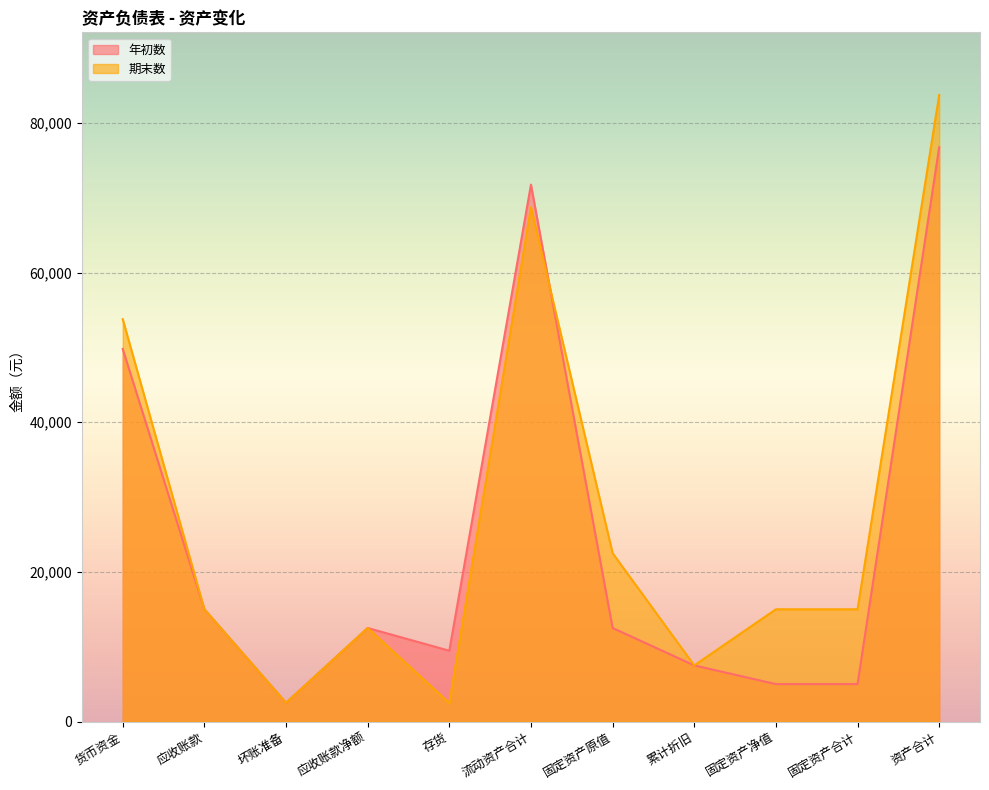

What is the value of the 年初数 point at the 10th from the left?

5000